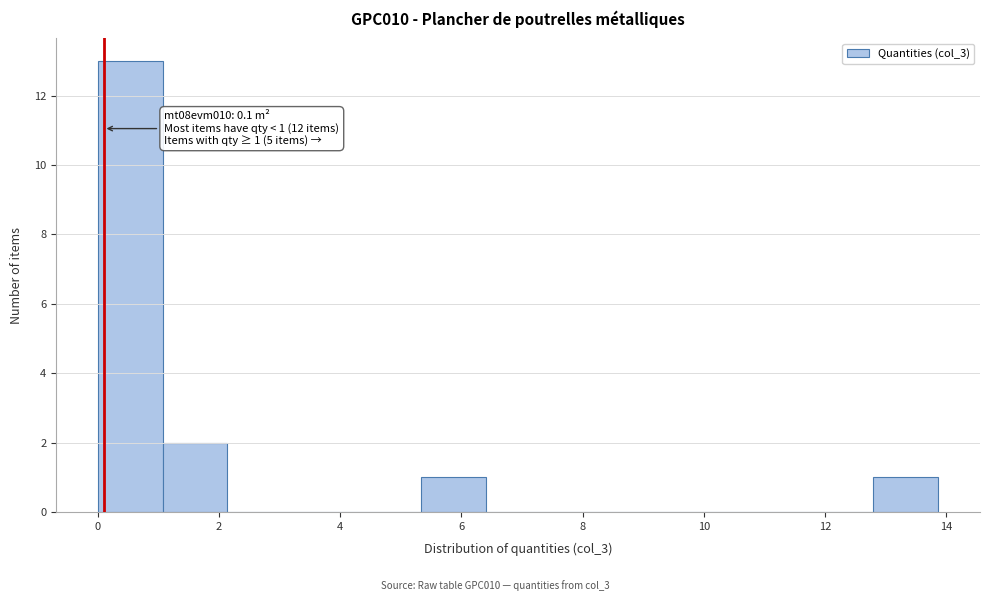

Over which range of the x-axis is the bar tallest?

0.0 to 1.0